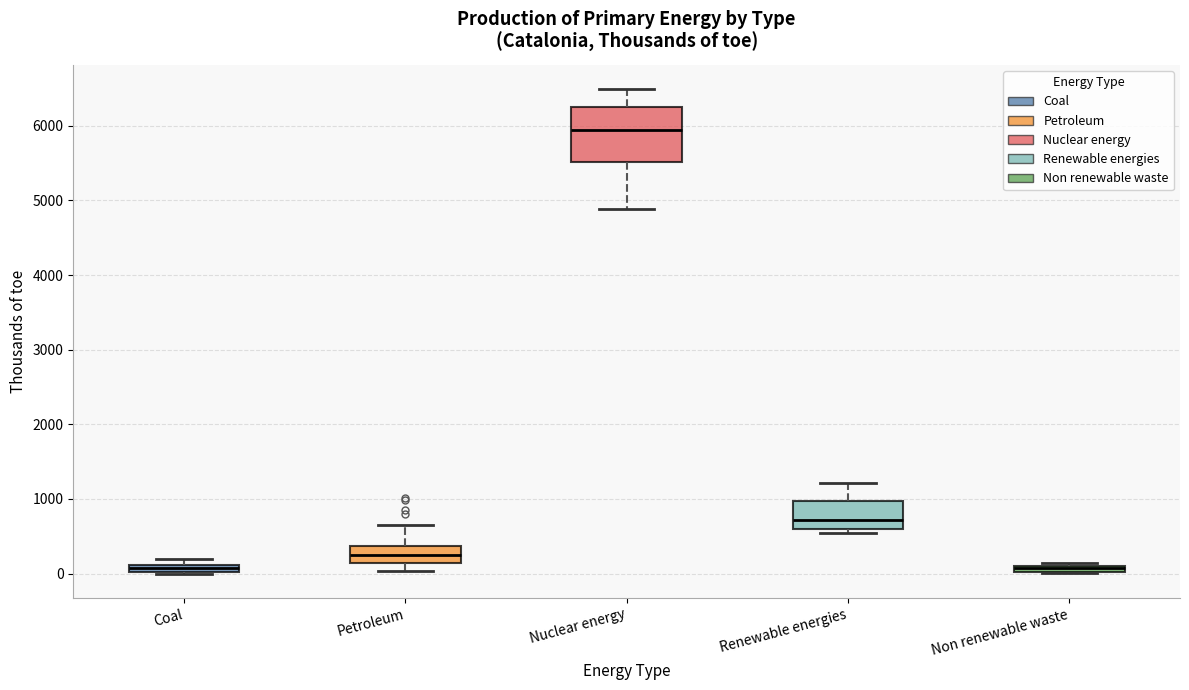

Which box has the highest median line?

Nuclear energy